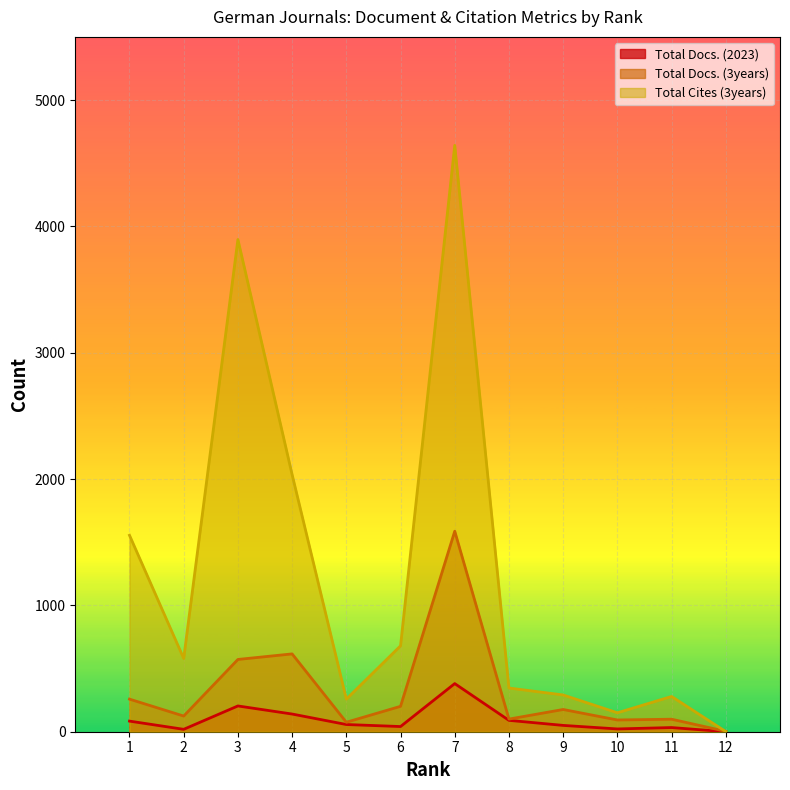

Rank the categories by Total Docs. (3years) value from highest to lowest.

7, 4, 3, 1, 6, 9, 2, 8, 11, 10, 5, 12